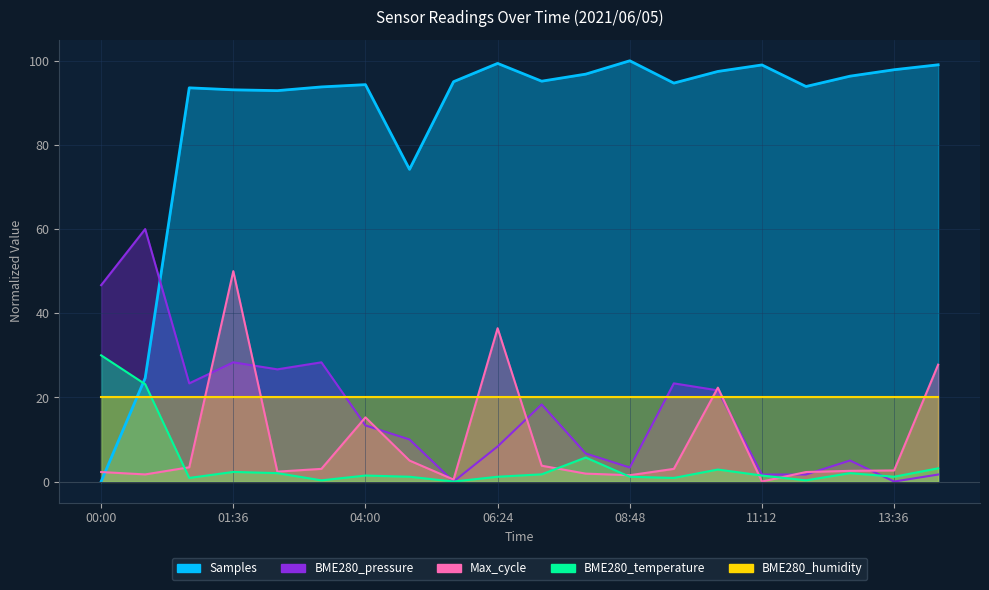

What is the average value of the Max_cycle series?

9.4